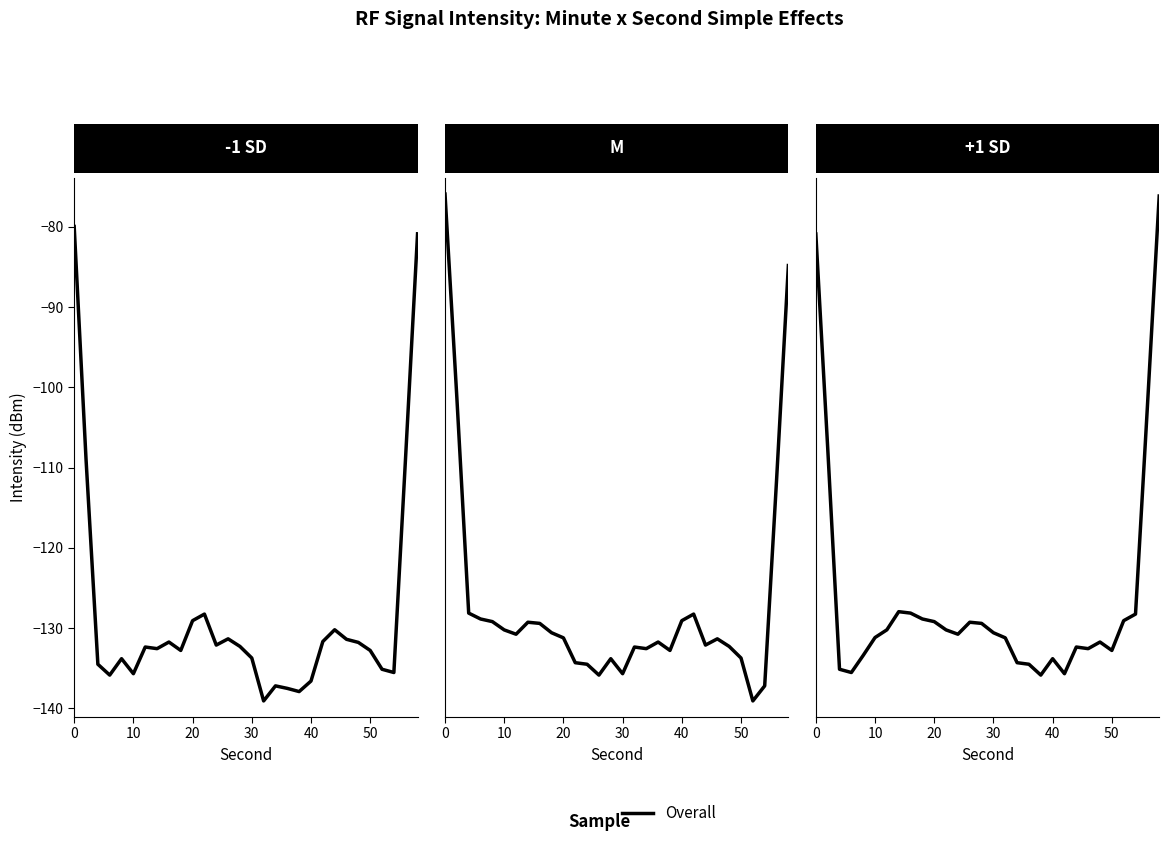

How many data points are less than -130?

18